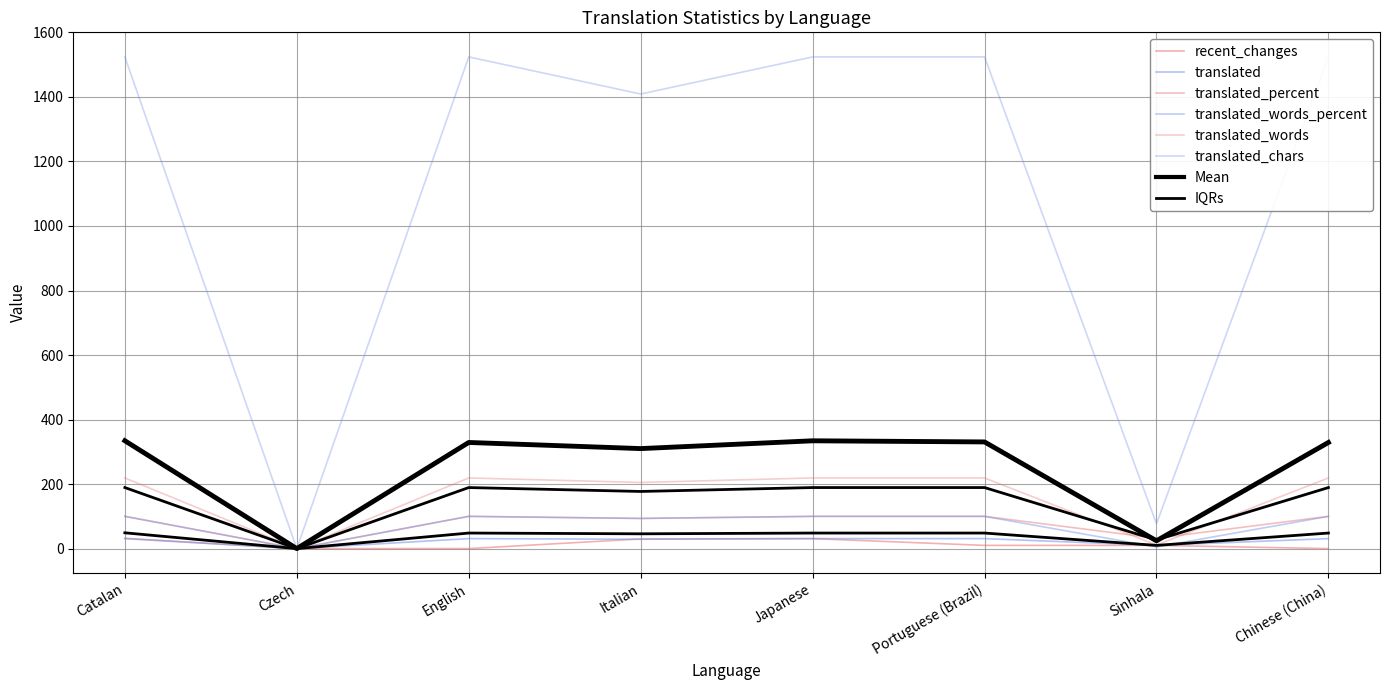

Reading left to right, what are all the values shown in this chart?

recent_changes: Catalan=32.0	Czech=0.0	English=0.0	Italian=30.0	Japanese=31.0	Portuguese (Brazil)=10.0	Sinhala=10.0	Chinese (China)=0.0
translated: Catalan=31.0	Czech=0.0	English=31.0	Italian=29.0	Japanese=31.0	Portuguese (Brazil)=31.0	Sinhala=10.0	Chinese (China)=31.0
translated_percent: Catalan=100.0	Czech=0.0	English=100.0	Italian=93.5	Japanese=100.0	Portuguese (Brazil)=100.0	Sinhala=32.2	Chinese (China)=100.0
translated_words_percent: Catalan=100.0	Czech=0.0	English=100.0	Italian=93.6	Japanese=100.0	Portuguese (Brazil)=100.0	Sinhala=5.0	Chinese (China)=100.0
translated_words: Catalan=219.0	Czech=0.0	English=219.0	Italian=205.0	Japanese=219.0	Portuguese (Brazil)=219.0	Sinhala=11.0	Chinese (China)=219.0
translated_chars: Catalan=1524.0	Czech=0.0	English=1524.0	Italian=1409.0	Japanese=1524.0	Portuguese (Brazil)=1524.0	Sinhala=77.0	Chinese (China)=1524.0